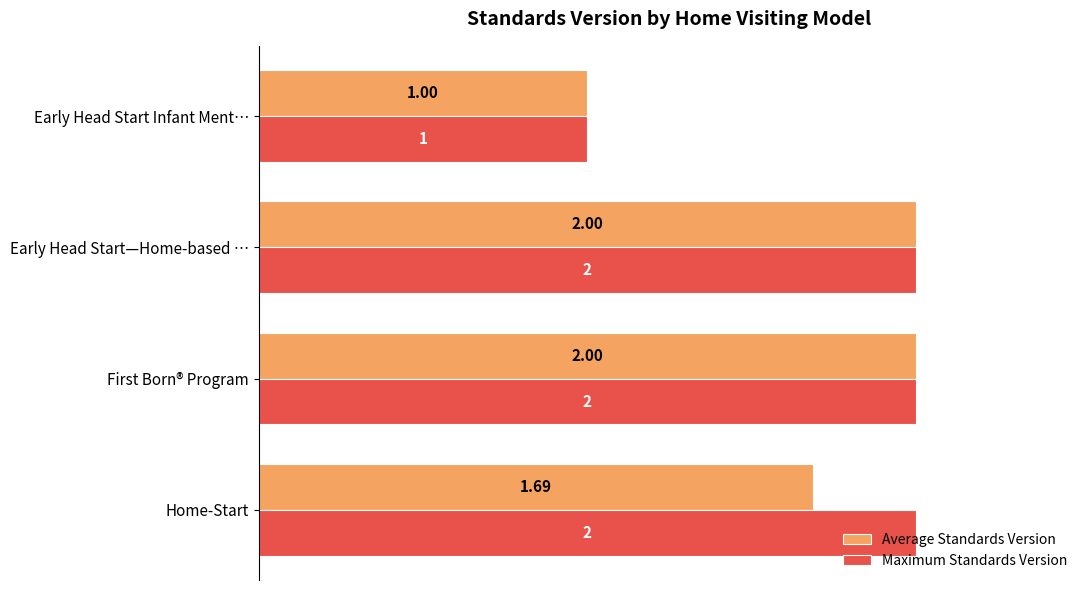

What is the sum of all Maximum Standards Version values?

7.0